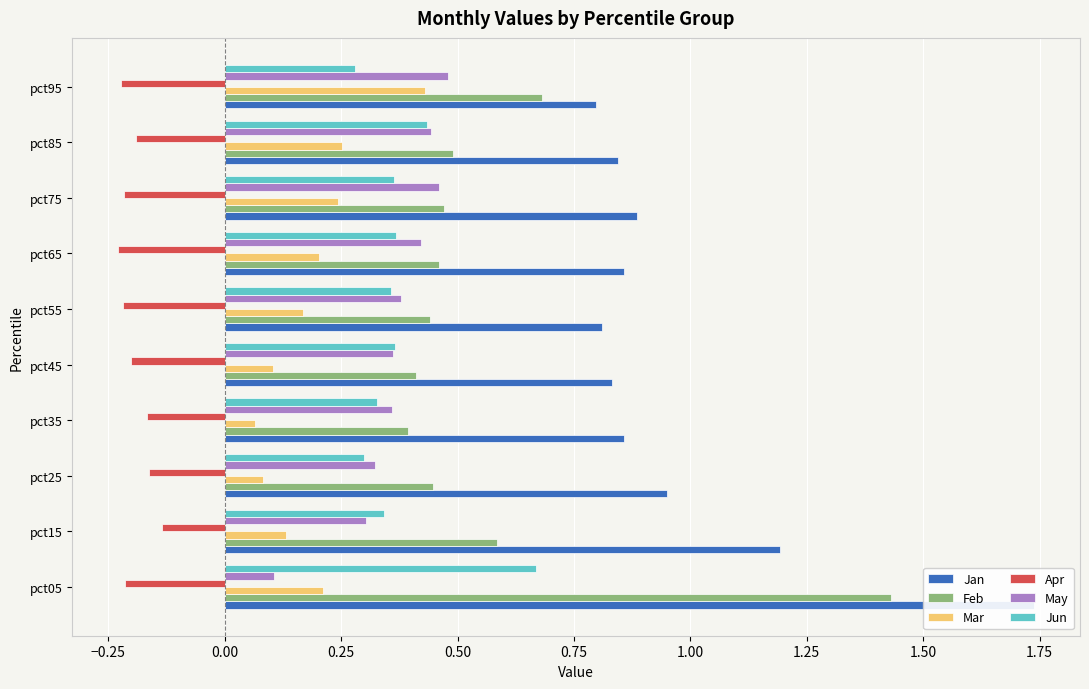

At how many categories does at least one series exceed 1?

2